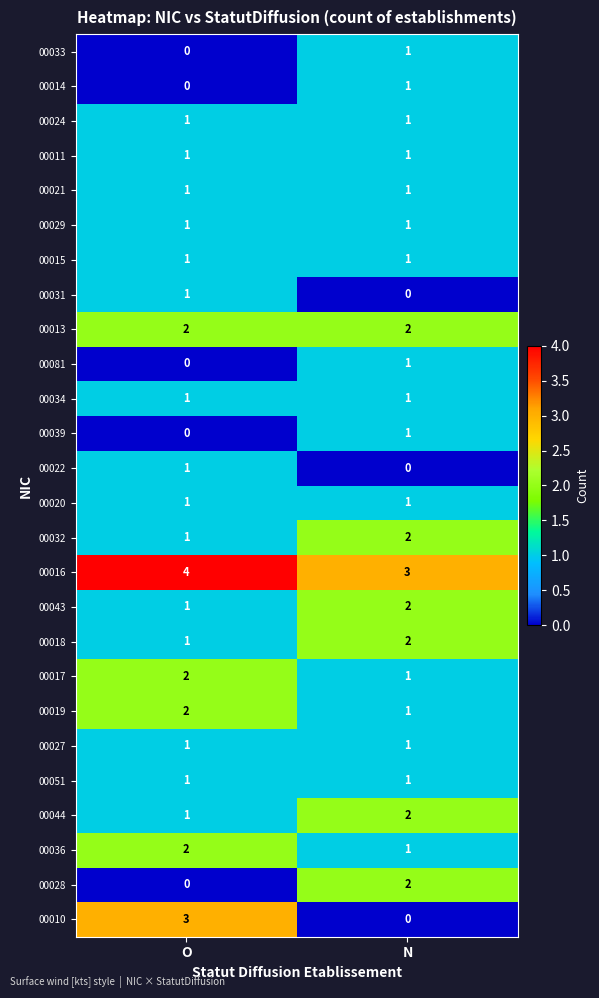

What is the average value of the 00016 series?

4